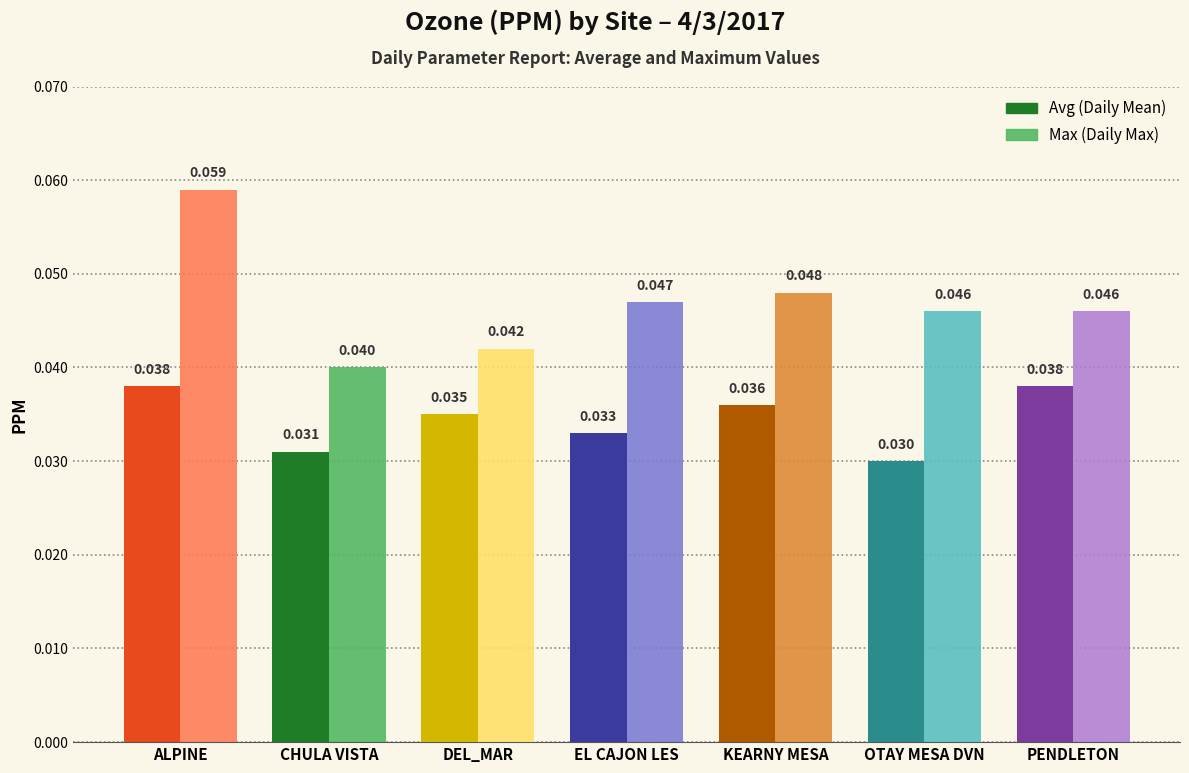

At which category is the sum across all series the highest?

ALPINE